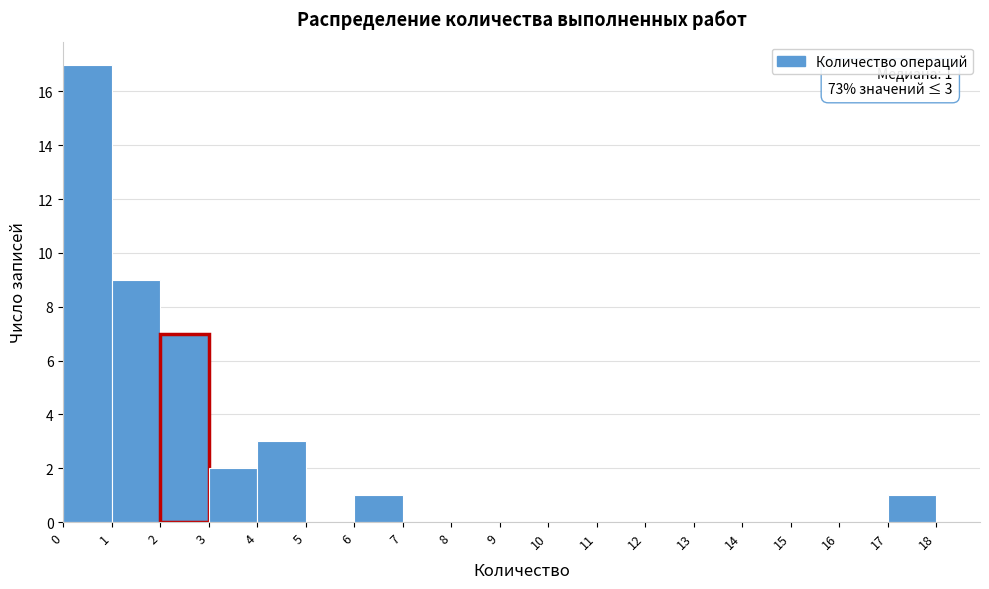

Which range on the x-axis has the tallest bar?

0 to 1